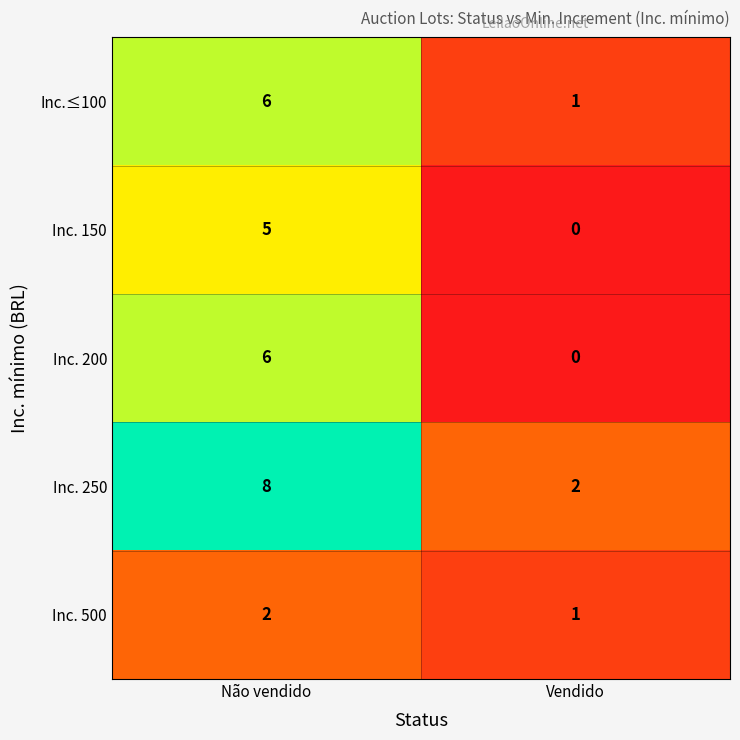

Is it true that Inc. 500 equals 2 at Não vendido?

True